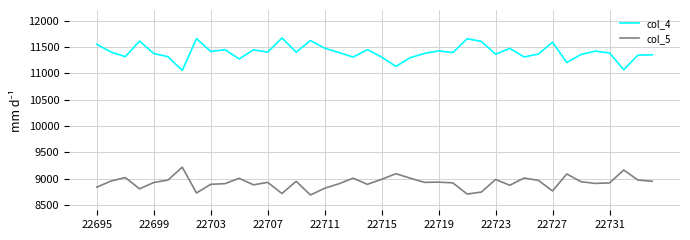

Rank the series by their average value, from highest to lowest.

col_4, col_5